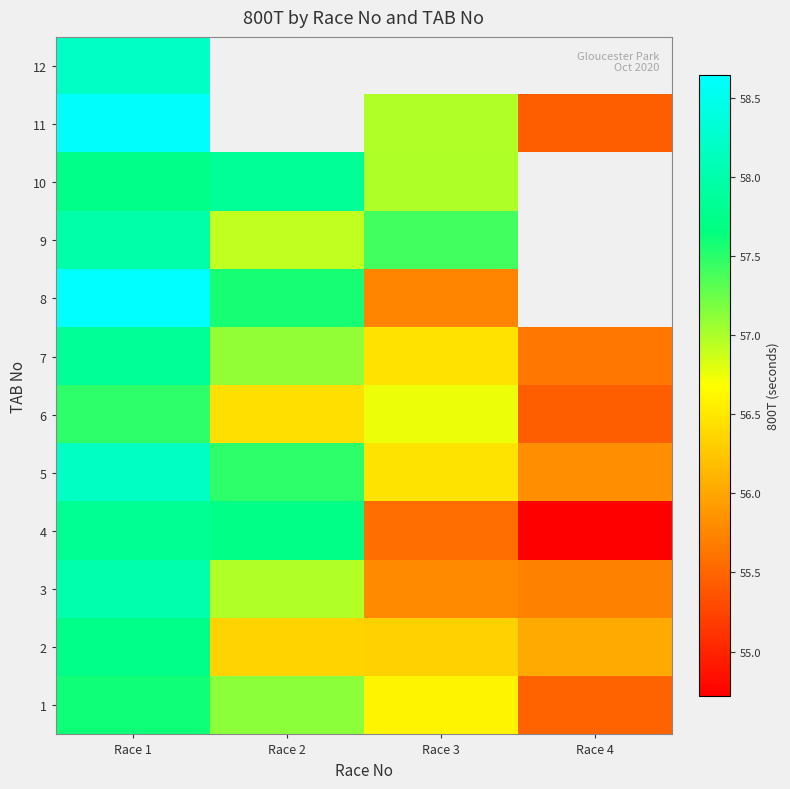

What is the minimum value for 1?

55.5